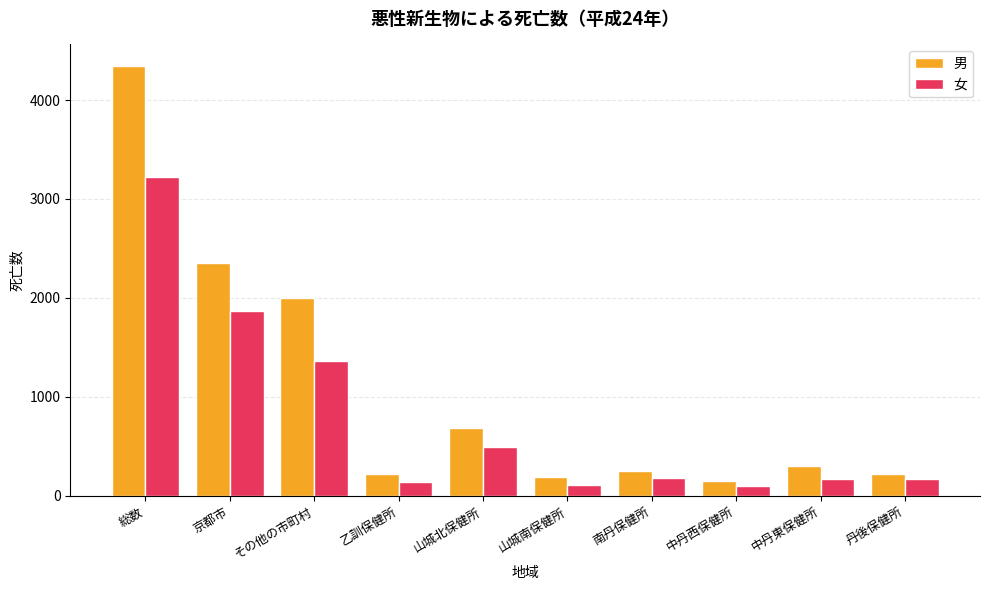

What is the total value across all series at 総数?

7570